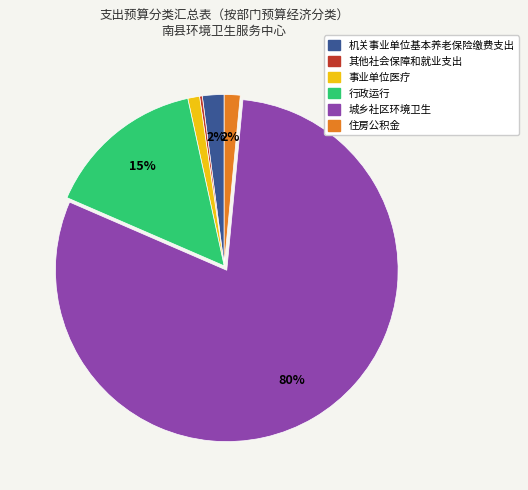

Does 住房公积金 account for over 50% of the chart?

No